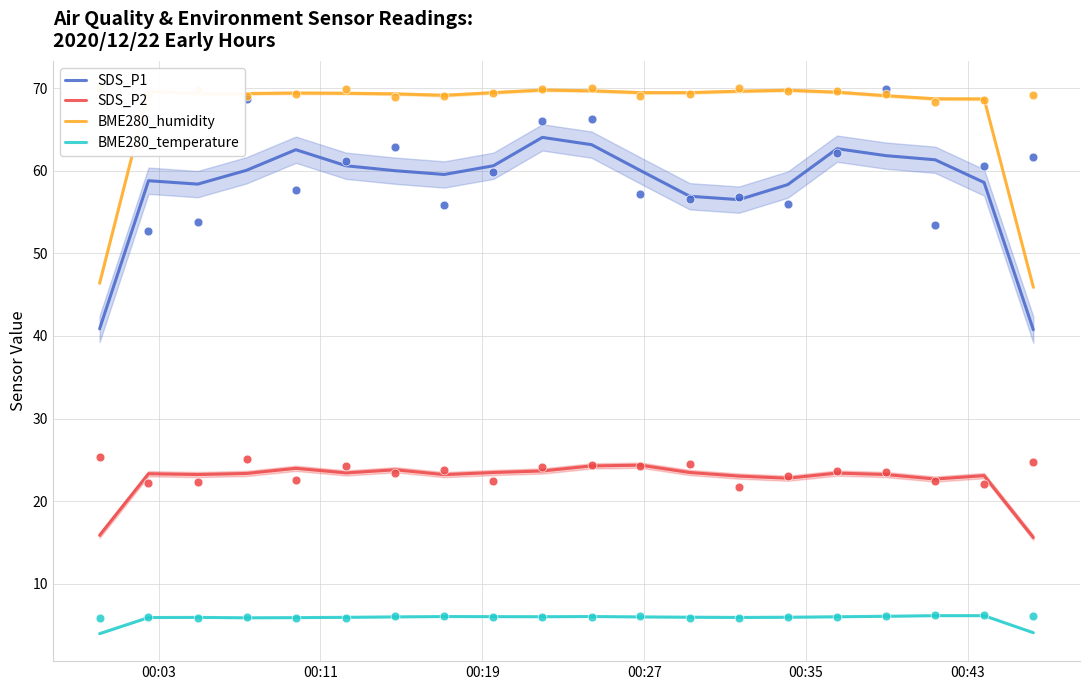

True or false: BME280_humidity and SDS_P2 cross at least once.

False